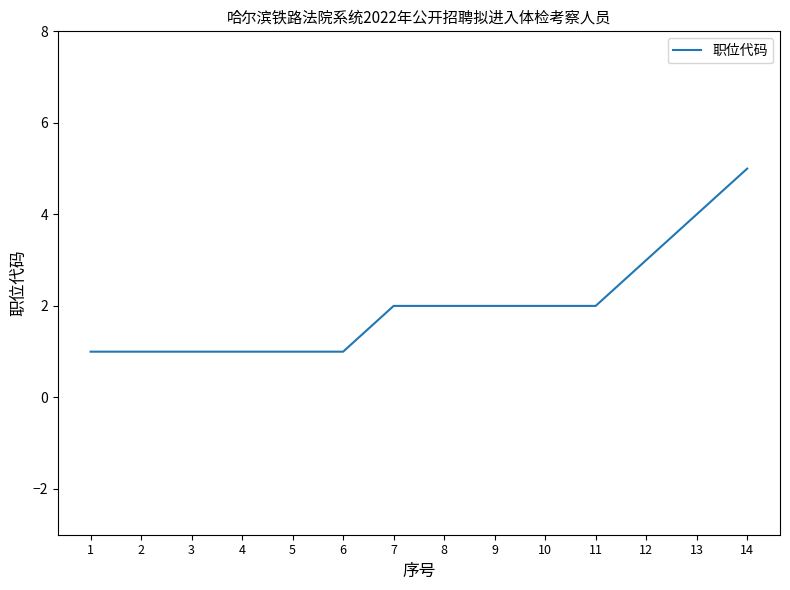

Reading left to right, extract all data points from this chart.

1=1	2=1	3=1	4=1	5=1	6=1	7=2	8=2	9=2	10=2	11=2	12=3	13=4	14=5